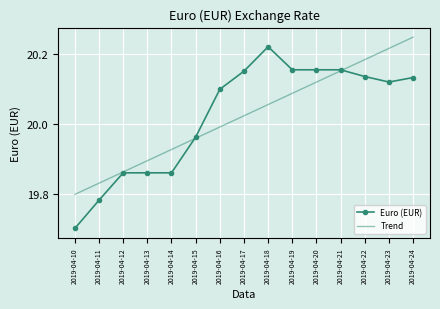

Between 2019-04-17 and 2019-04-19, which series saw the biggest shift?

Trend